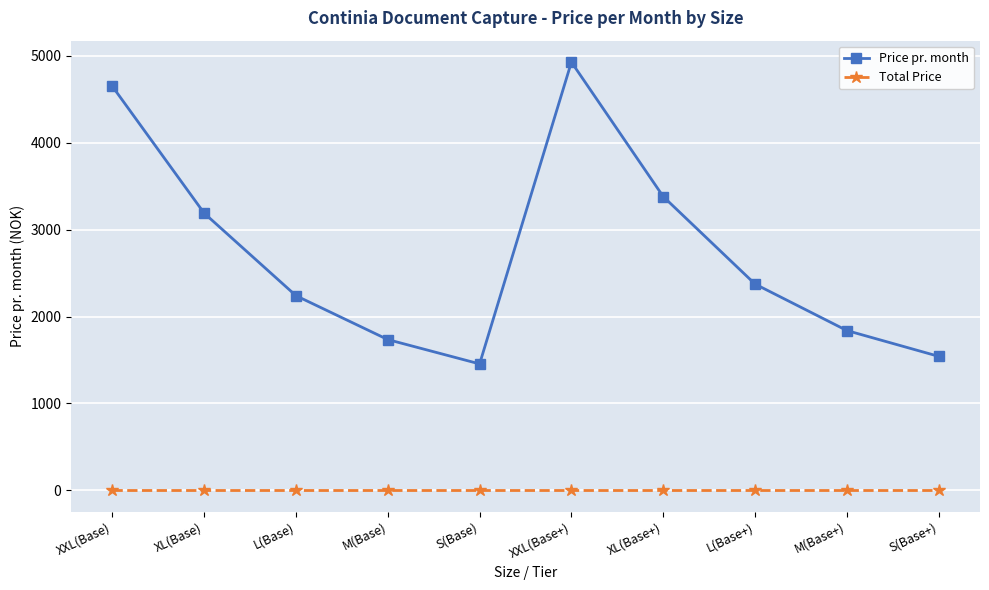

Is this an area chart (filled region under the line)?

No